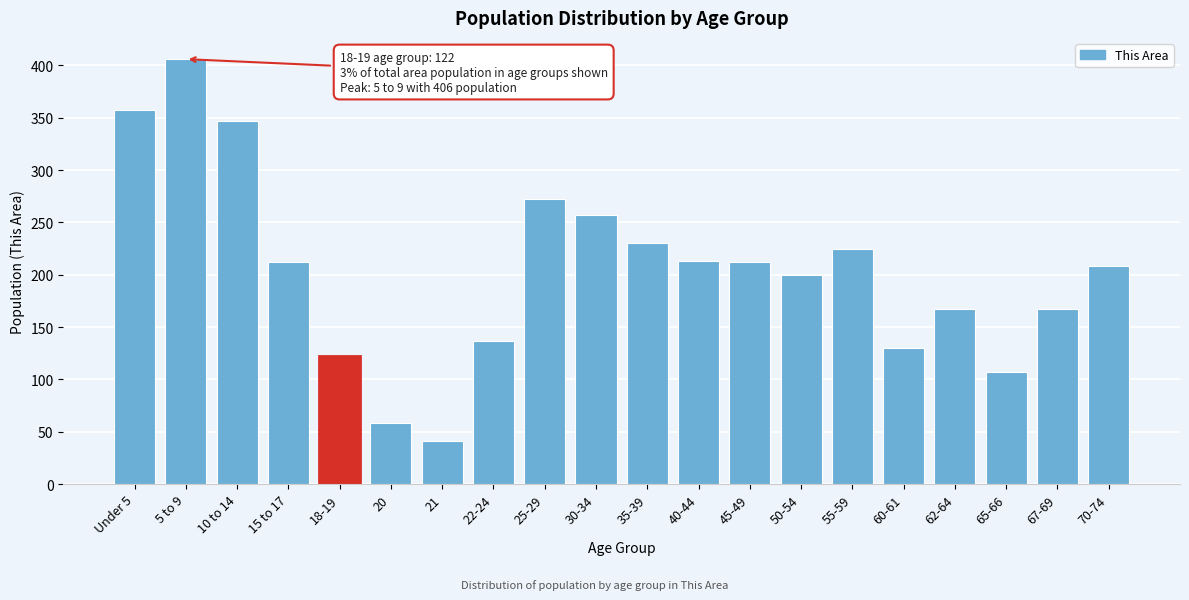

The chart shows a value of 230 at 35-39. True or false?

True